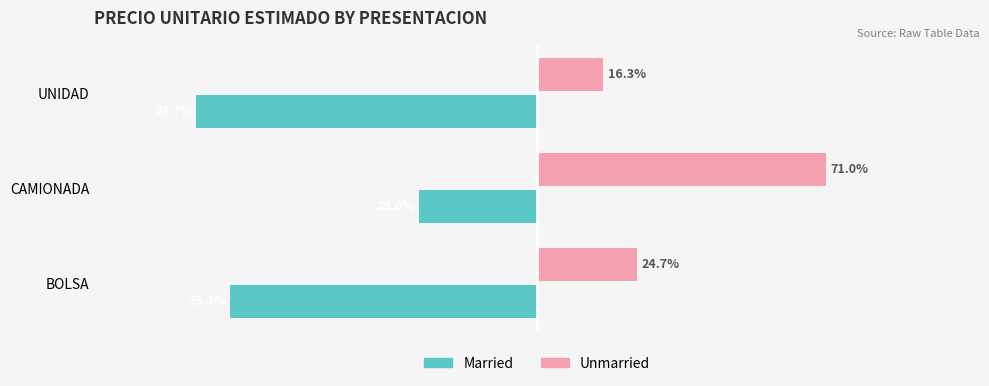

Which label corresponds to the largest value in the chart?

CAMIONADA